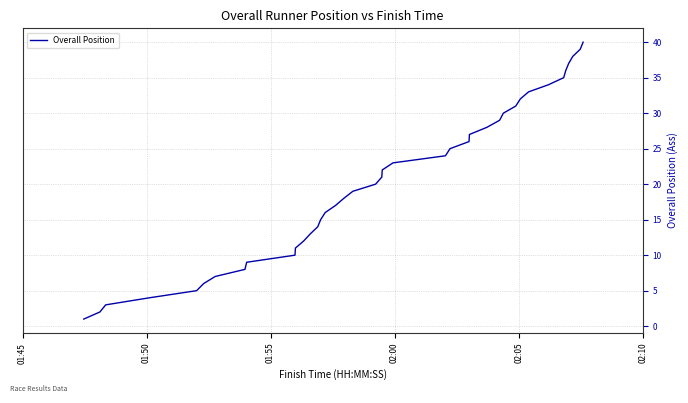

What is the difference between the maximum and minimum values?

39